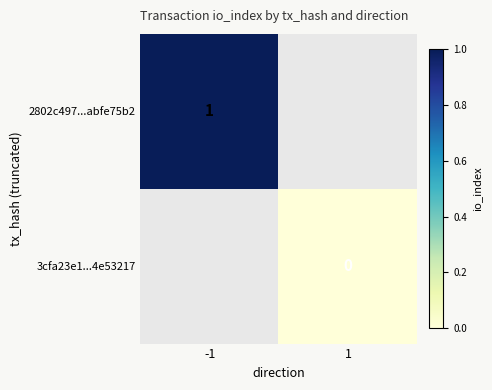

What is the greatest value displayed?

1.0